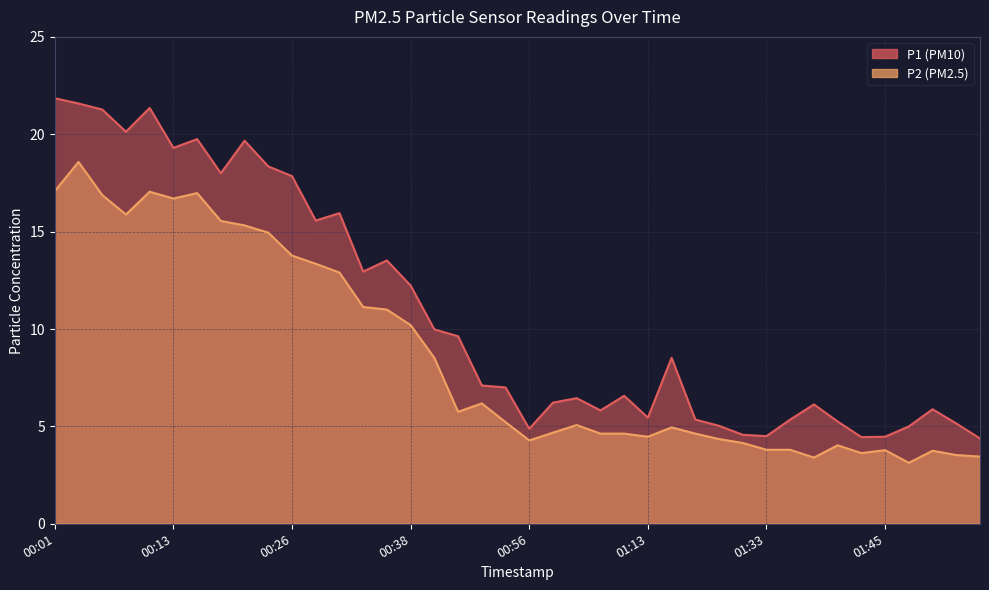

At how many categories does at least one series exceed 18?

9